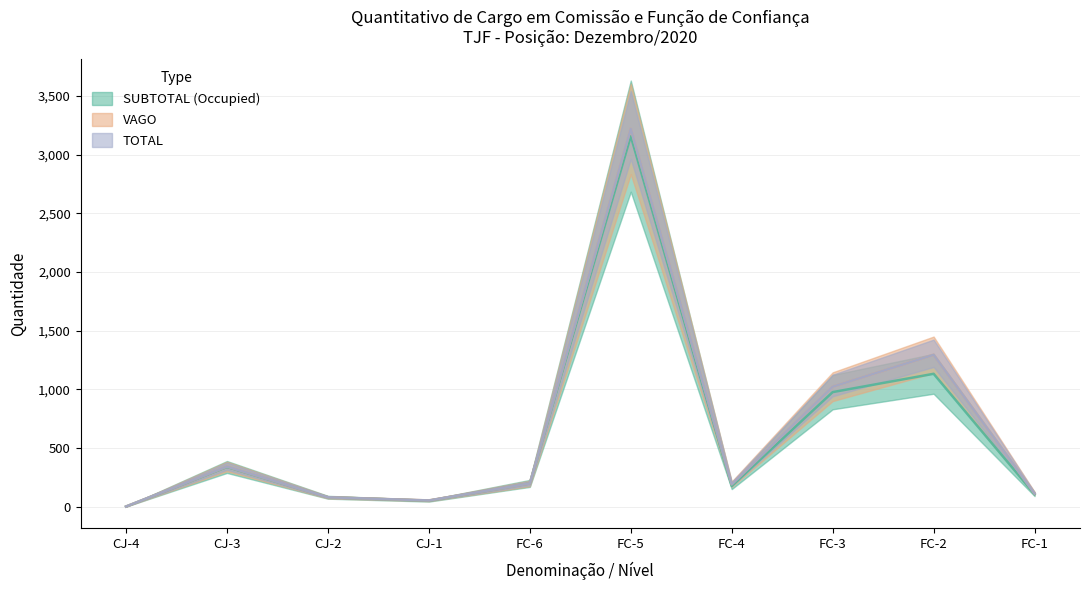

Which has a higher value, FC-6 or CJ-2?

FC-6